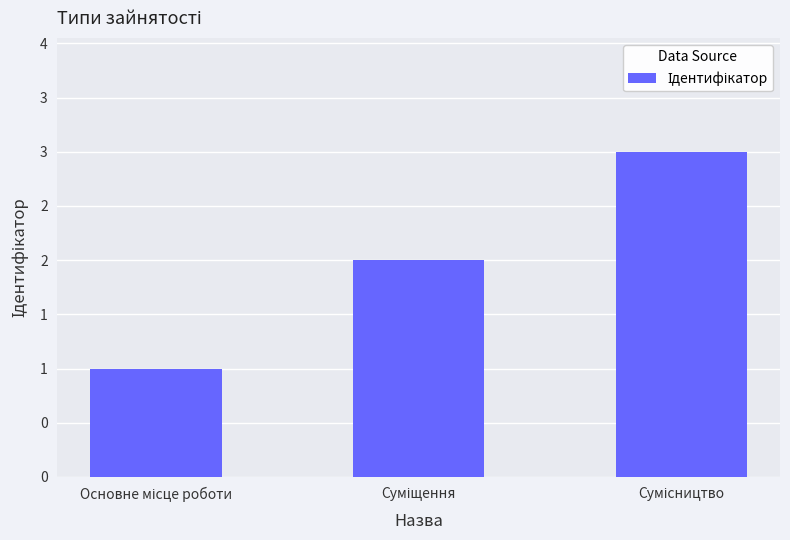

Are the bars horizontal?

No